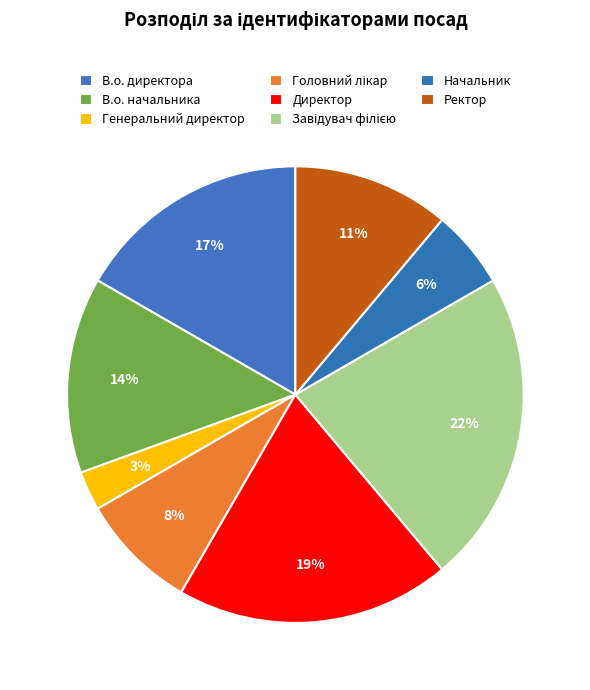

To the nearest percent, what is the difference between the Головний лікар and Завідувач філією slice percentages?

14%